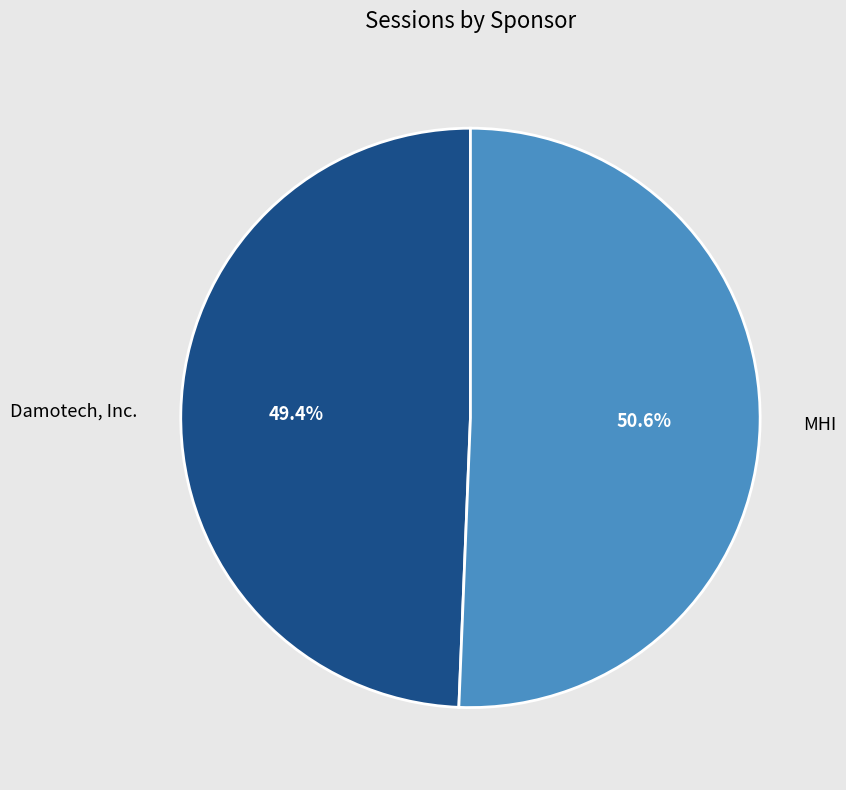

Is it true that MHI is 39% of the pie?

False